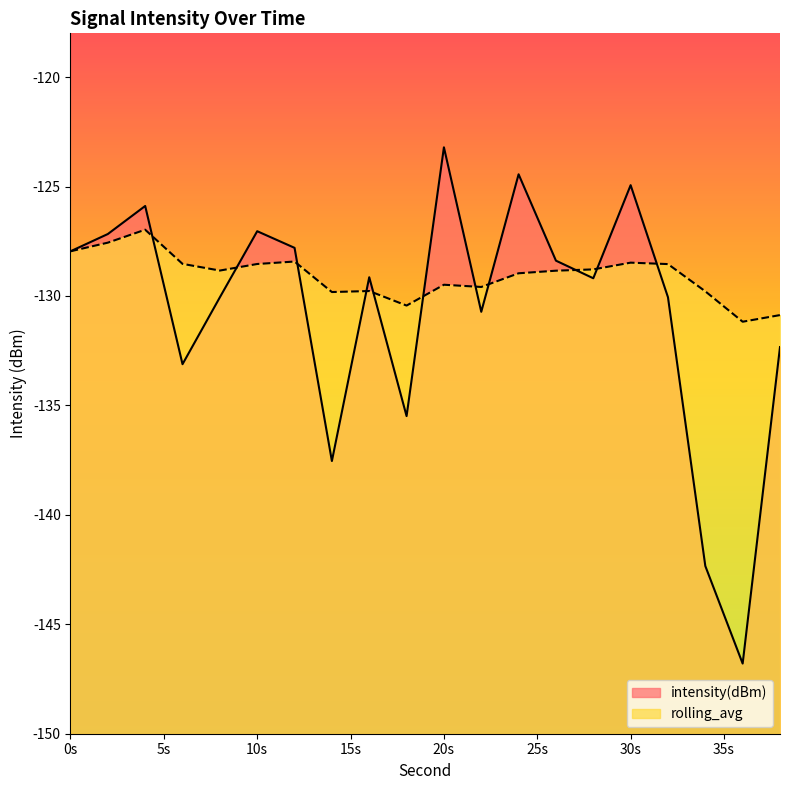

At how many categories does at least one series exceed -140?

20